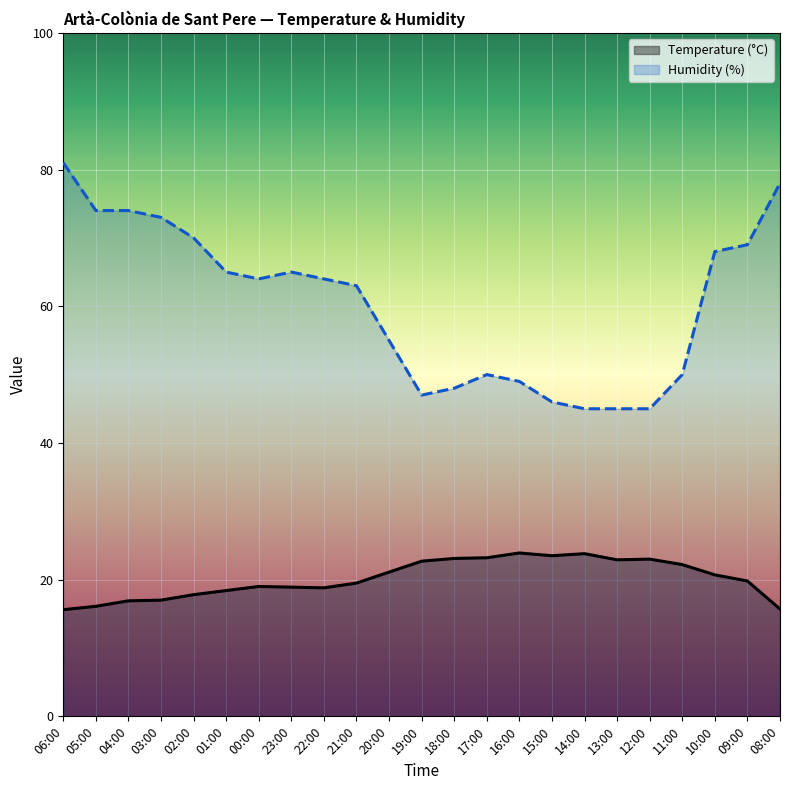

What is the label of the 2nd point from the right?

09:00